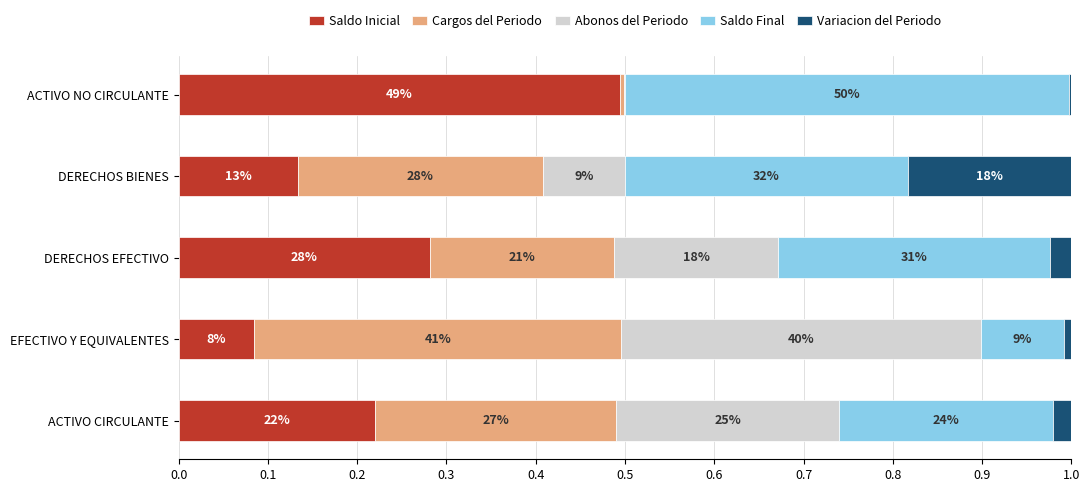

What are all the series names shown in the legend?

Saldo Inicial, Cargos del Periodo, Abonos del Periodo, Saldo Final, Variacion del Periodo